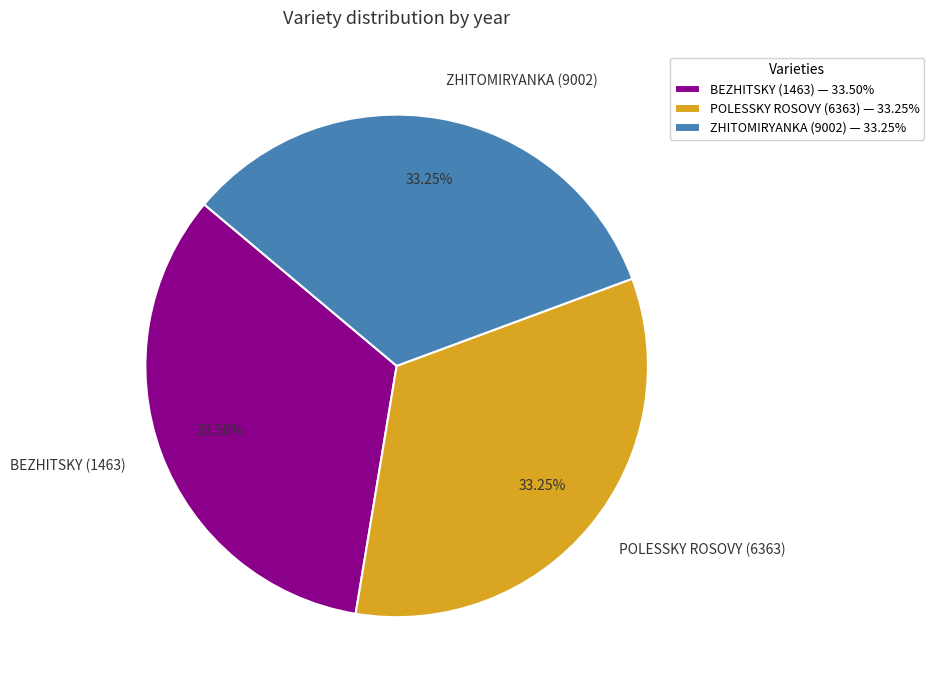

Approximately how many times larger is the value at POLESSKY ROSOVY (6363) compared to BEZHITSKY (1463)?

1.0